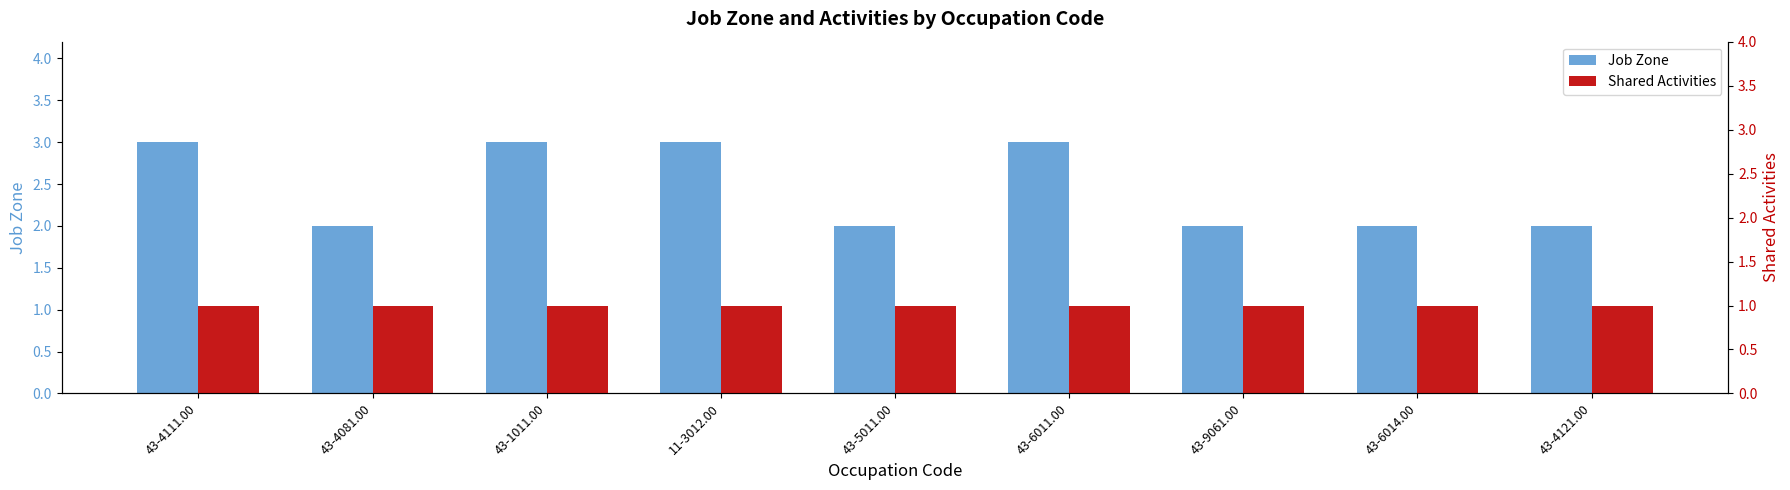

What is the label of the 1st bar from the left?

43-4111.00